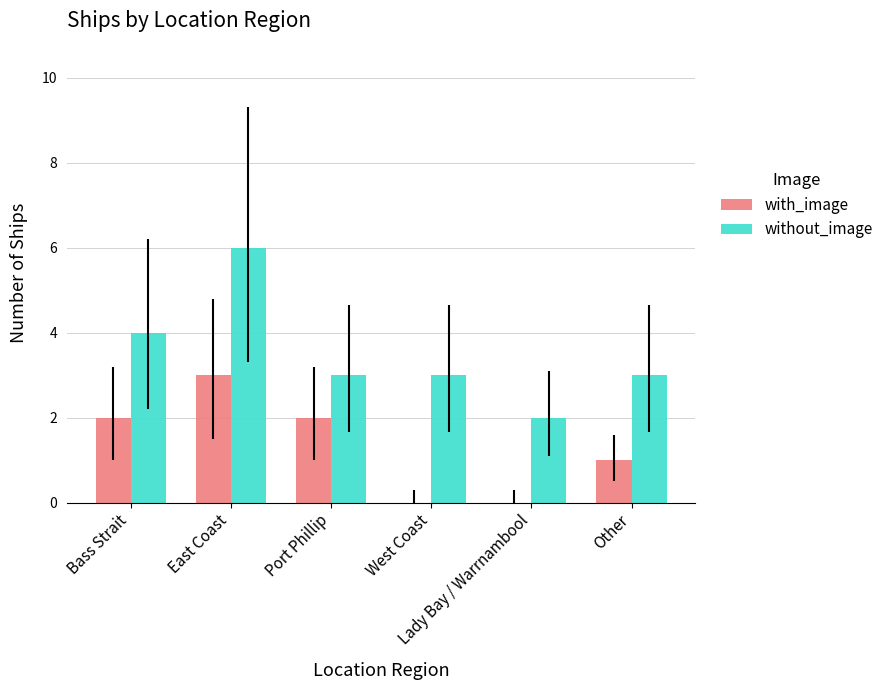

Count the number of data series in this chart.

2